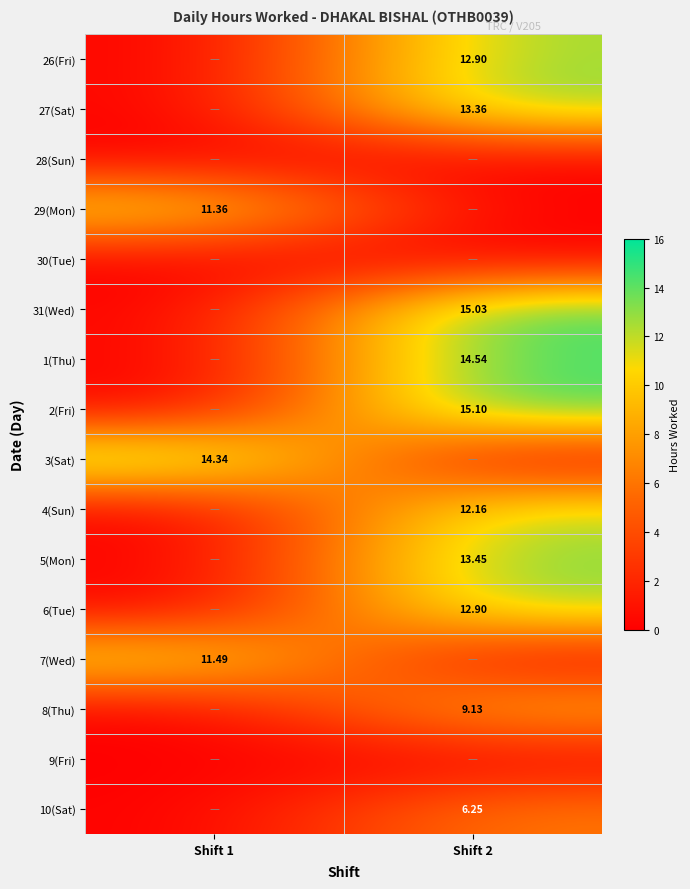

Rank the series at Shift 2 from highest to lowest value.

2(Fri), 31(Wed), 1(Thu), 5(Mon), 27(Sat), 26(Fri), 6(Tue), 4(Sun), 8(Thu), 10(Sat), 28(Sun), 29(Mon), 30(Tue), 3(Sat), 7(Wed), 9(Fri)